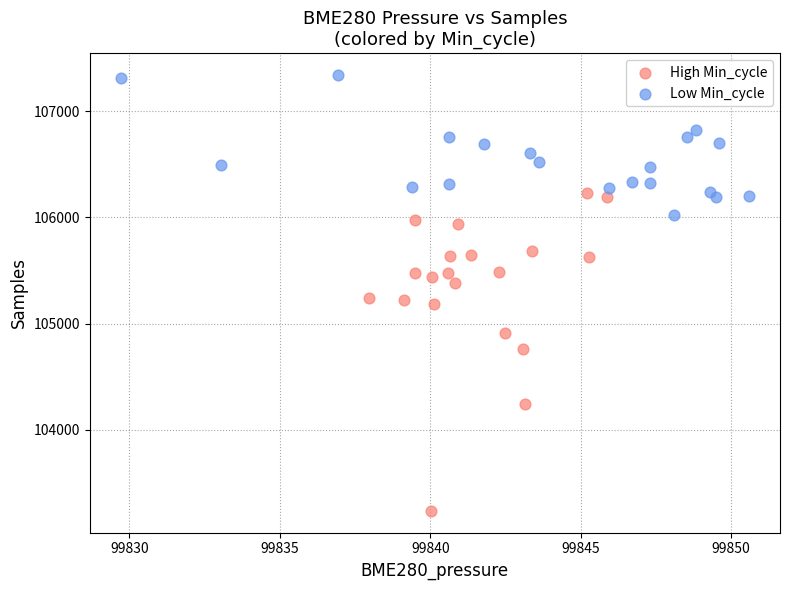

Which series has the largest Y range (max minus min)?

High Min_cycle